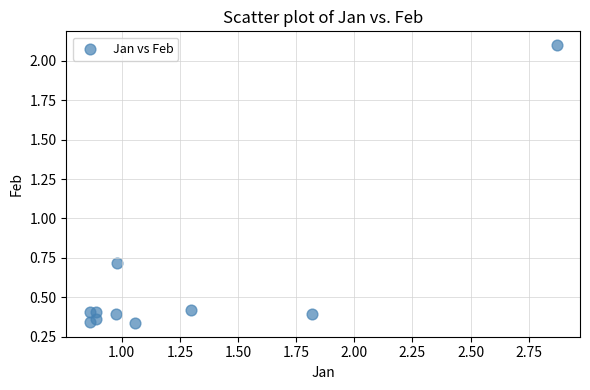

What is the average Y value?

0.6